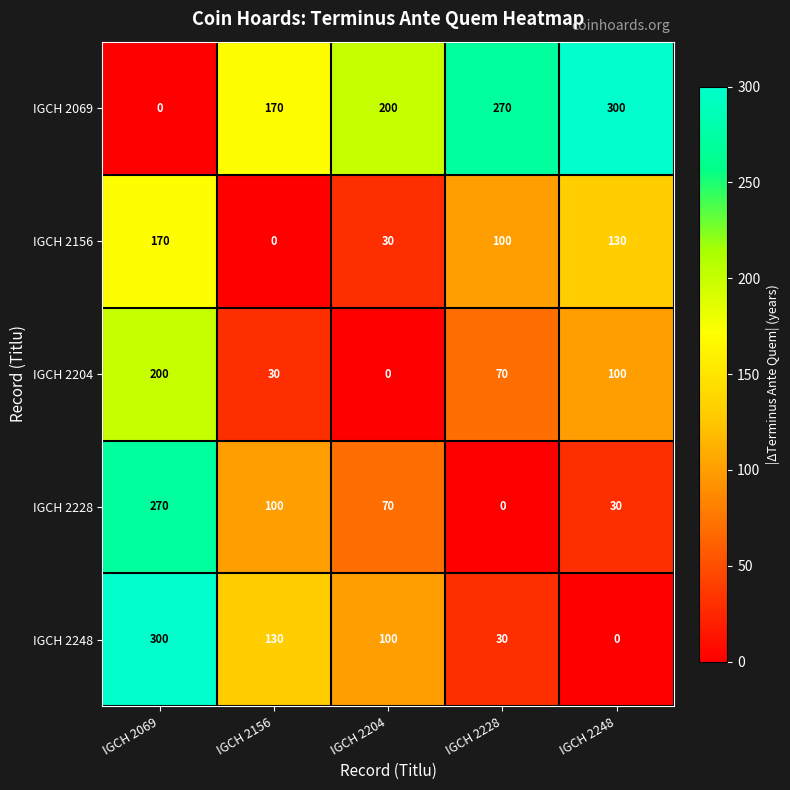

What is the total value across all series at IGCH 2069?

940